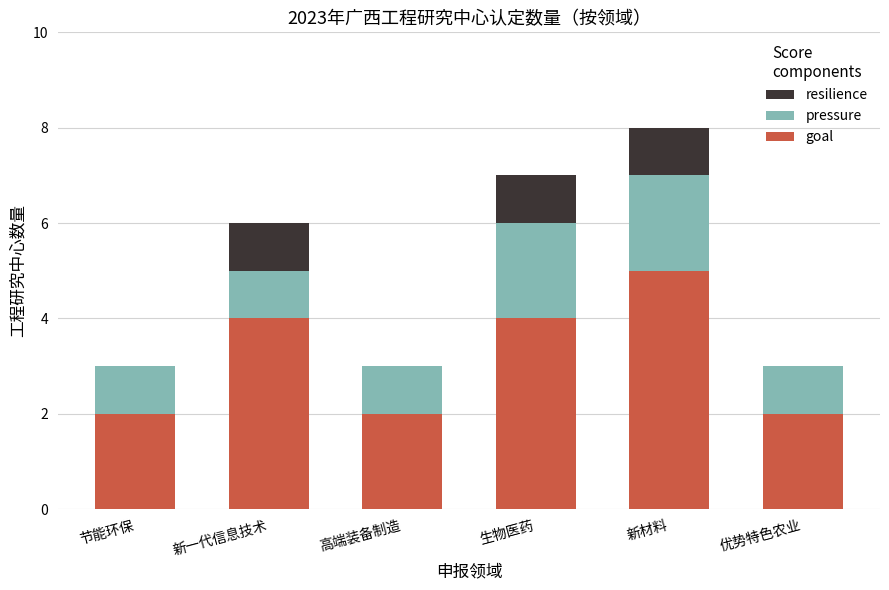

At which label does goal reach its peak?

新材料